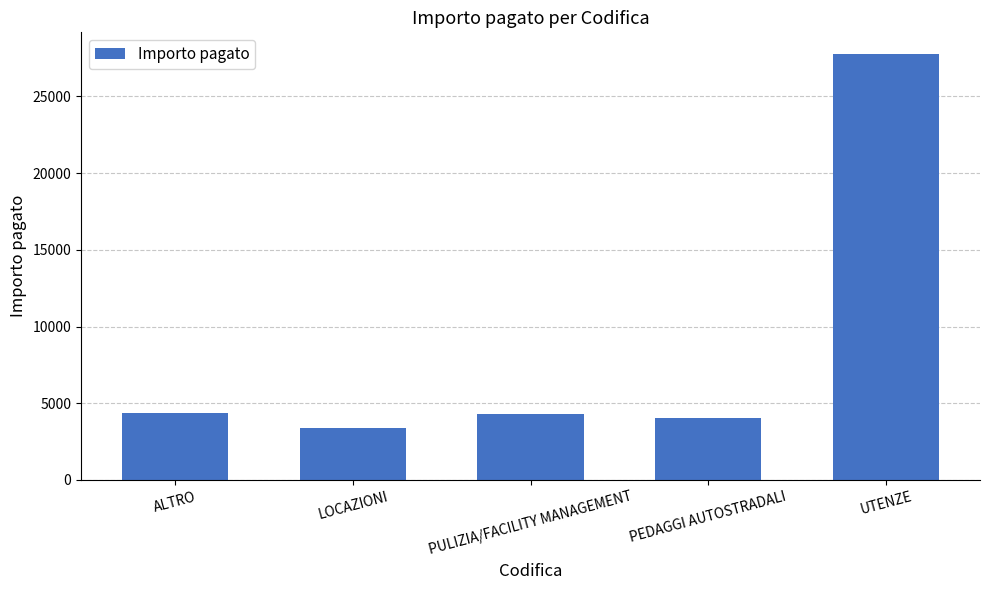

What value does the data have at PEDAGGI AUTOSTRADALI?

4032.5